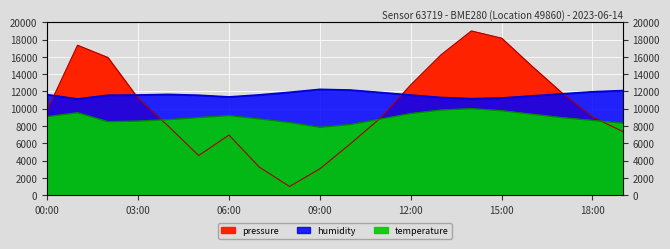

True or false: temperature and humidity cross at least once.

False